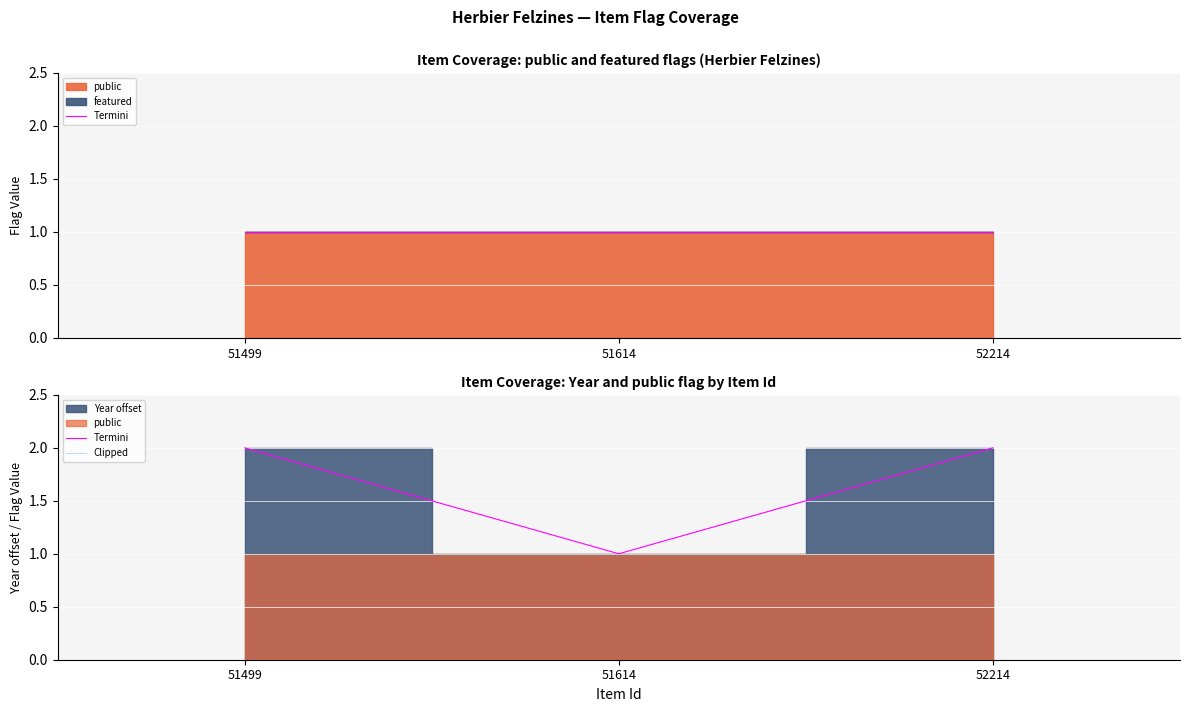

Is the value of Termini at 51499 greater than the value of Clipped at 51614?

Yes